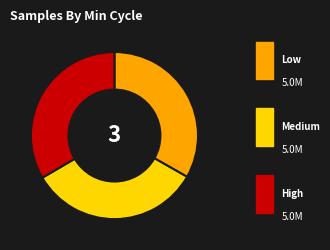

Count the number of slices in the pie.

3